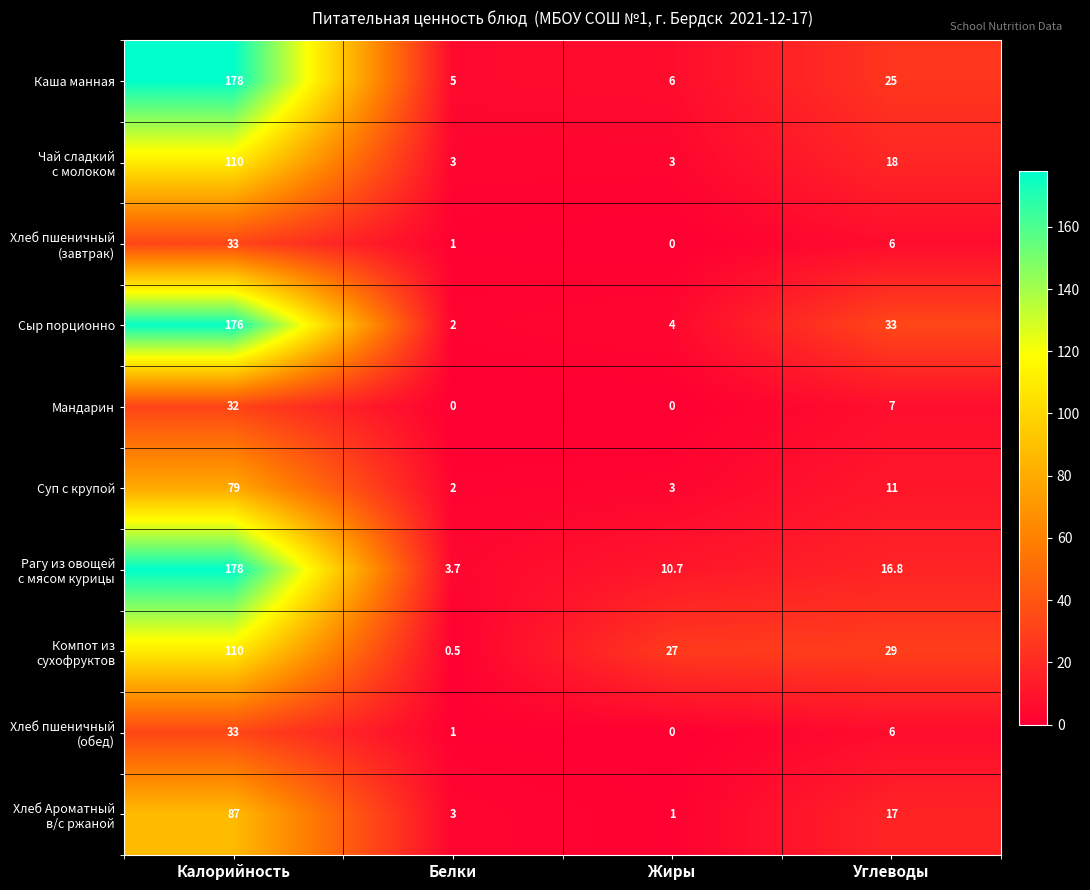

True or false: Мандарин has a value of 32.0 at Калорийность.

True